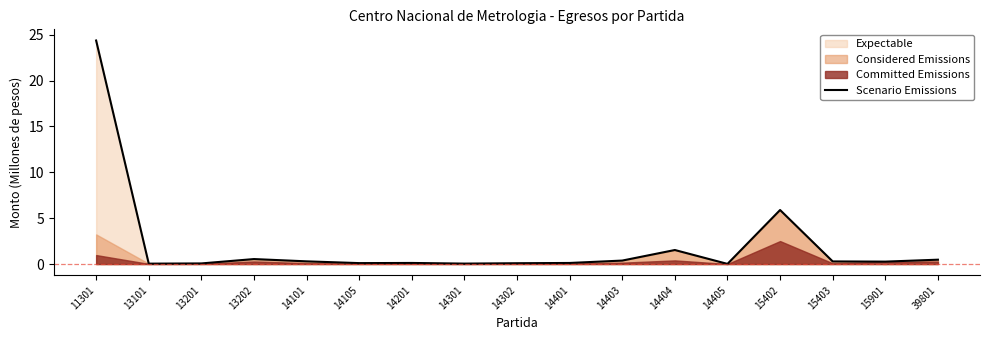

True or false: the data has more than 1 interior local peaks.

True